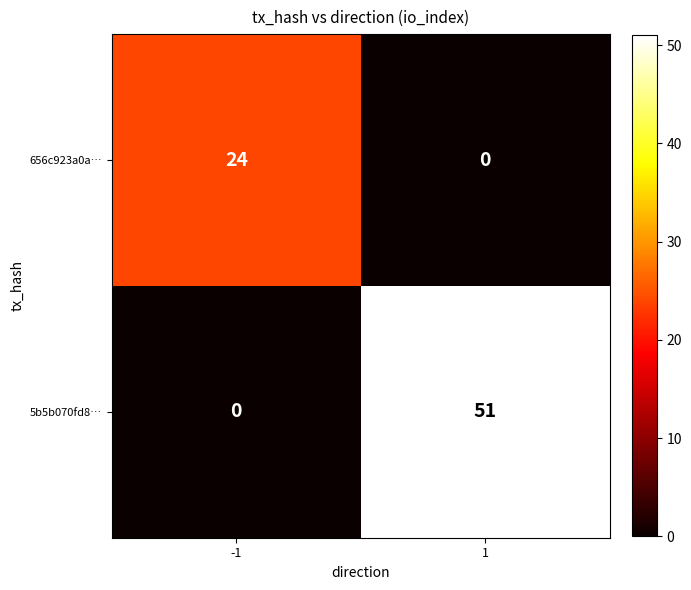

What is the approximate value of 656c923a0a… at -1?

24